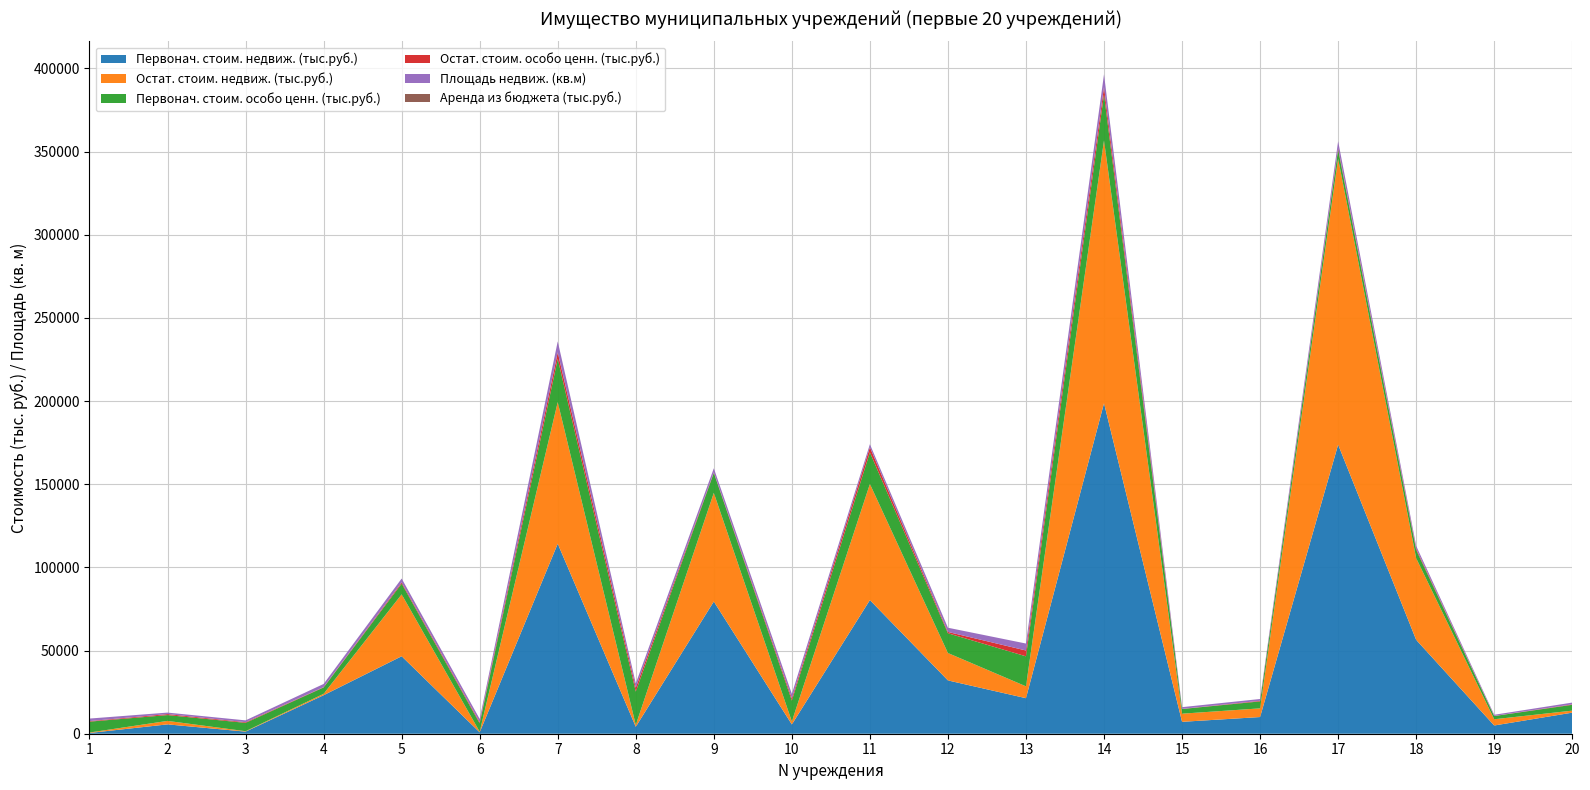

Reading right to left, what are all the values shown in this chart?

Первонач. стоим. недвиж. (тыс.руб.): 12674.6	4950.9	56439.9	173809.8	10031.9	7158.3	198726.3	21371.4	32055.2	80361.2	5585.2	79495.8	4174.9	114245.1	842.6	46585.3	23156.6	1262.2	5624.1	448.9
Остат. стоим. недвиж. (тыс.руб.): 1207.6	3749.9	49122.5	171991.8	5216.6	4896.3	158027.0	7120.6	16471.5	69821.6	1779.8	65346.2	1113.2	85164.7	339.9	37210.9	832.6	253.4	2086.5	268.7
Первонач. стоим. особо ценн. (тыс.руб.): 3513.3	1937.7	4922.6	5450.2	4194.6	2803.5	27641.7	18056.9	11885.2	18997.4	12581.0	12016.1	20051.0	25992.9	5040.4	6459.6	3832.9	5017.4	3503.5	6550.3
Остат. стоим. особо ценн. (тыс.руб.): 261.7	67.8	785.5	890.2	346.1	96.1	4485.5	3500.2	789.7	3077.4	1391.4	308.6	2358.5	3884.8	705.3	732.9	197.1	410.9	592.2	320.6
Площадь недвиж. (кв.м): 1070.0	692.9	1673.8	4124.6	1092.5	1020.8	7612.3	4181.6	2530.7	1821.1	2625.0	2427.0	2565.7	6621.9	1945.1	2320.2	1907.3	1086.0	897.1	1529.7
Аренда из бюджета (тыс.руб.): 0.0	0.0	0.0	0.0	0.0	0.0	0.0	0.0	0.0	0.0	0.0	0.0	0.0	0.0	0.0	0.0	0.0	0.0	0.0	0.0